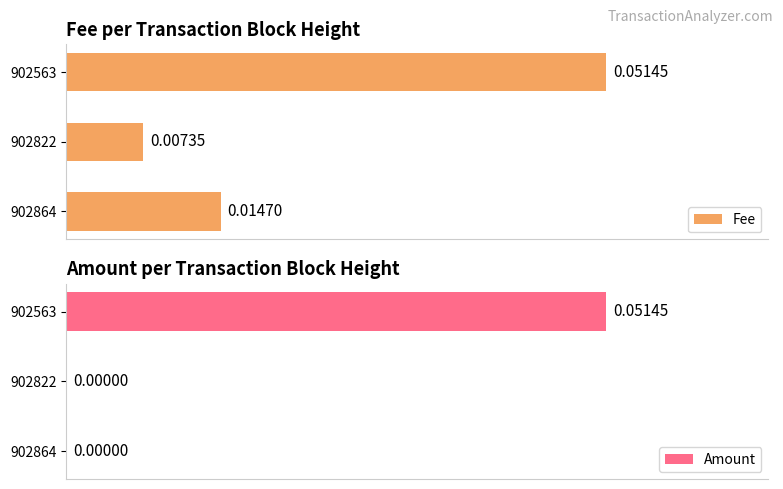

Which series changed the most between 902822 and 902563?

Amount